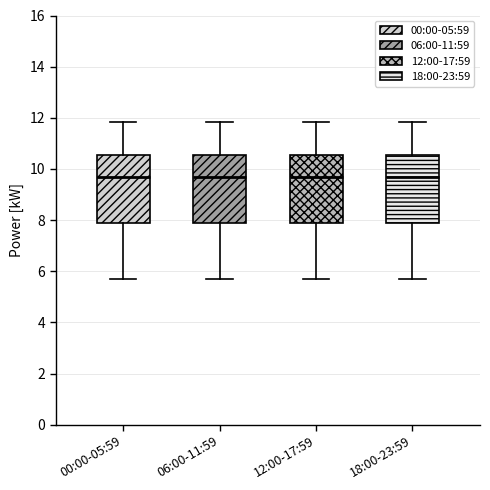

Reading left to right, transcribe this box plot: for each box, give where its median line is, the range the box spans, and where its two whiskers end, as read against the y-axis. The values are not printed on the chart, so give them approximately, as read against the axis.

00:00-05:59: median 9.6, box 7.8 to 10.6, whiskers 5.8 to 11.8
06:00-11:59: median 9.6, box 7.8 to 10.6, whiskers 5.8 to 11.8
12:00-17:59: median 9.6, box 7.8 to 10.6, whiskers 5.8 to 11.8
18:00-23:59: median 9.6, box 7.8 to 10.6, whiskers 5.8 to 11.8